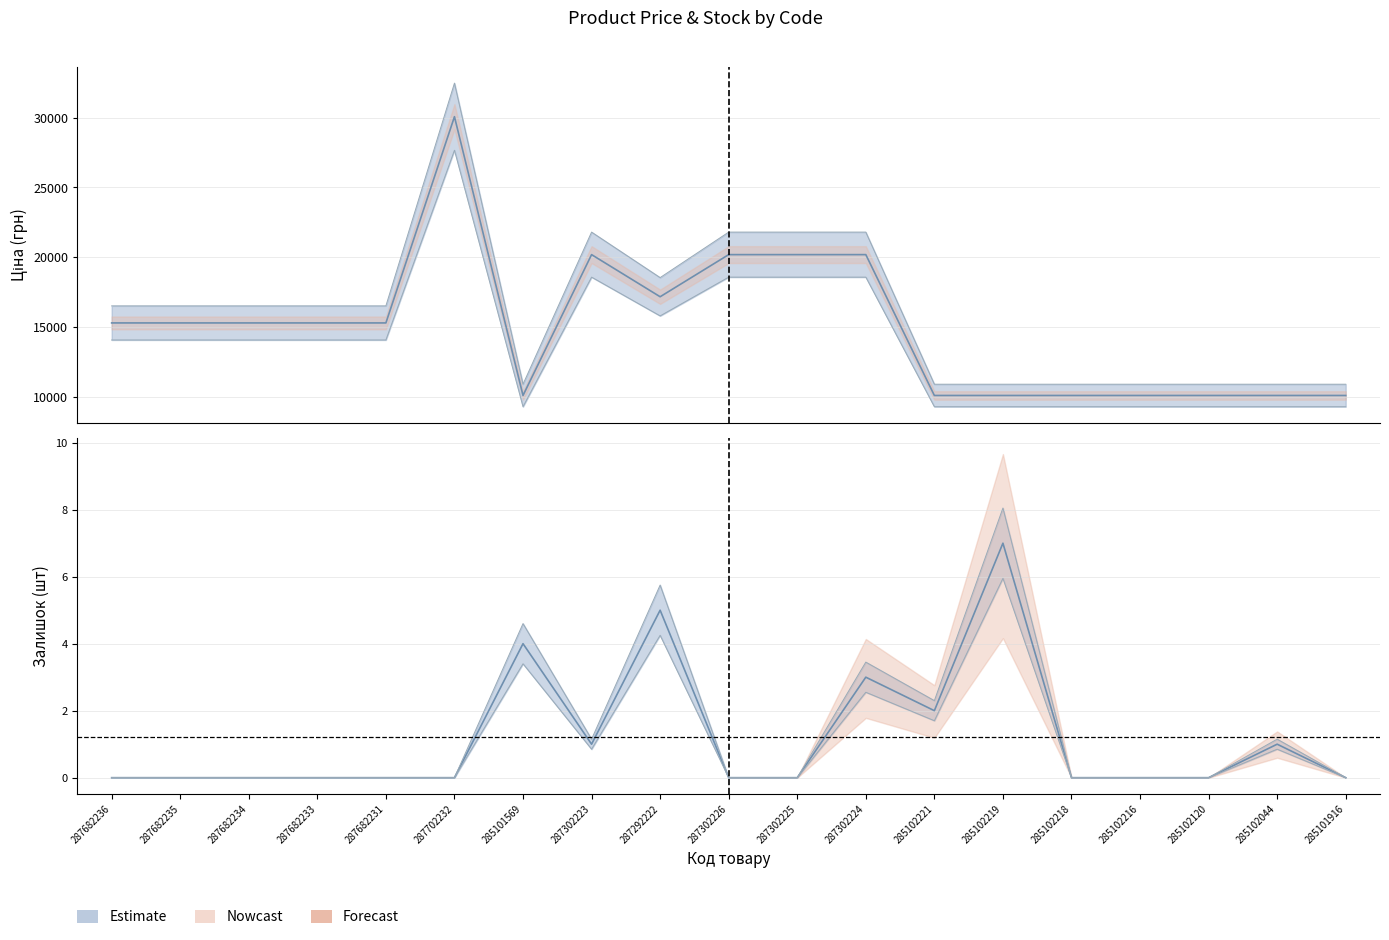

Is it true that Залишок equals 4.0 at 285101569?

True